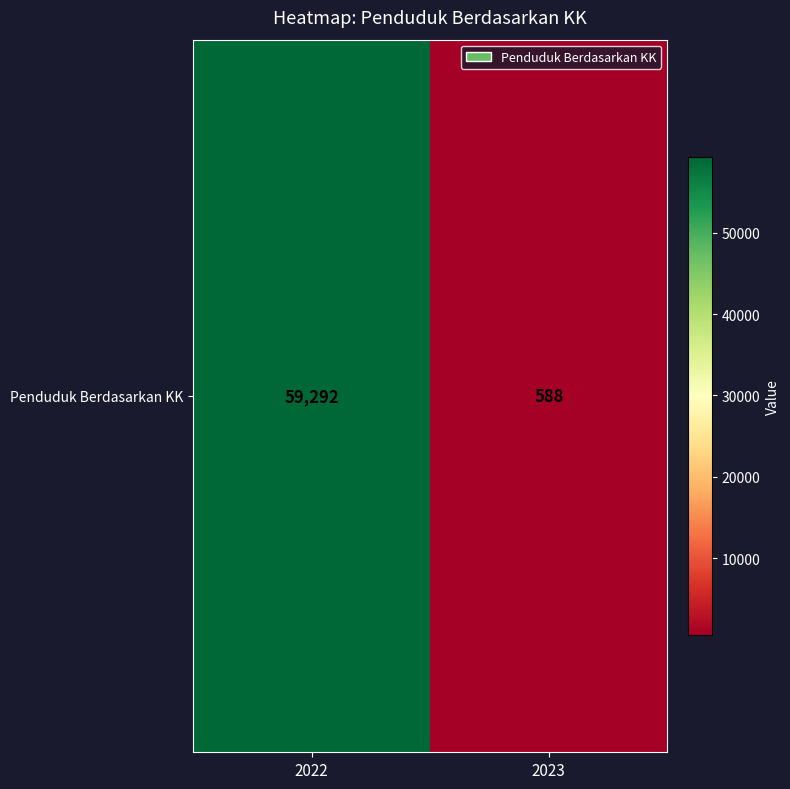

At which category does the chart reach its minimum across all series?

2023